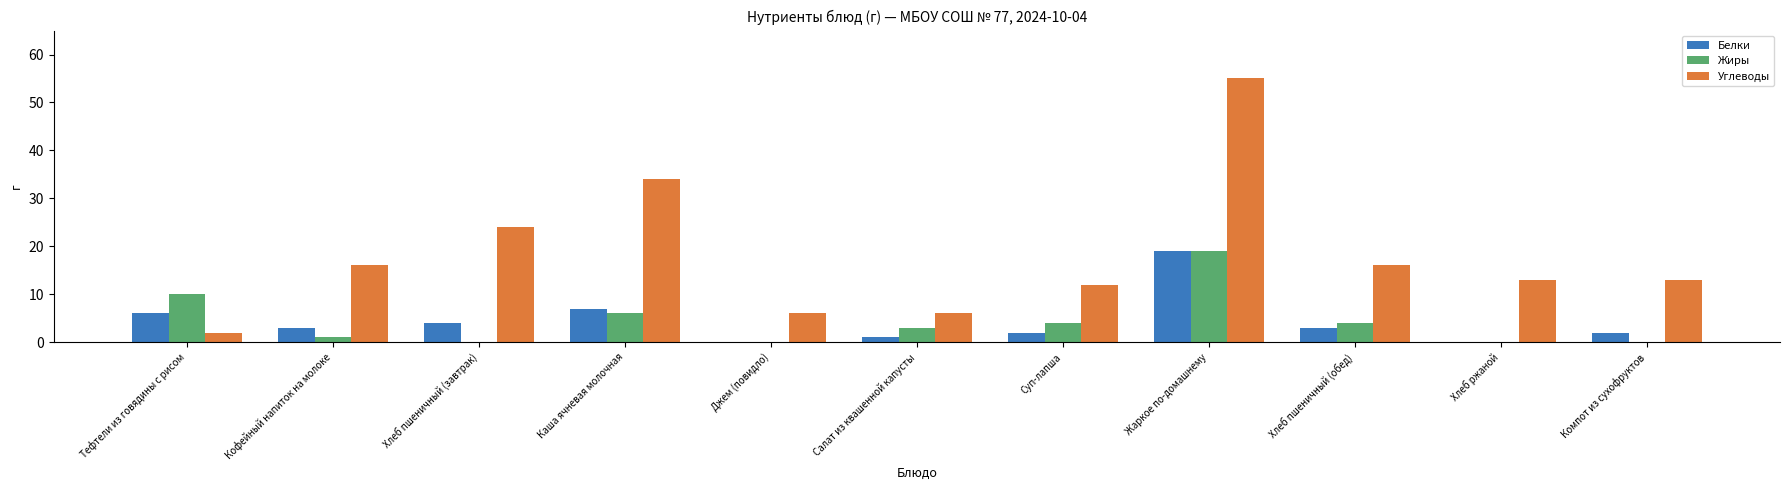

Which series has the largest total across all categories?

Углеводы